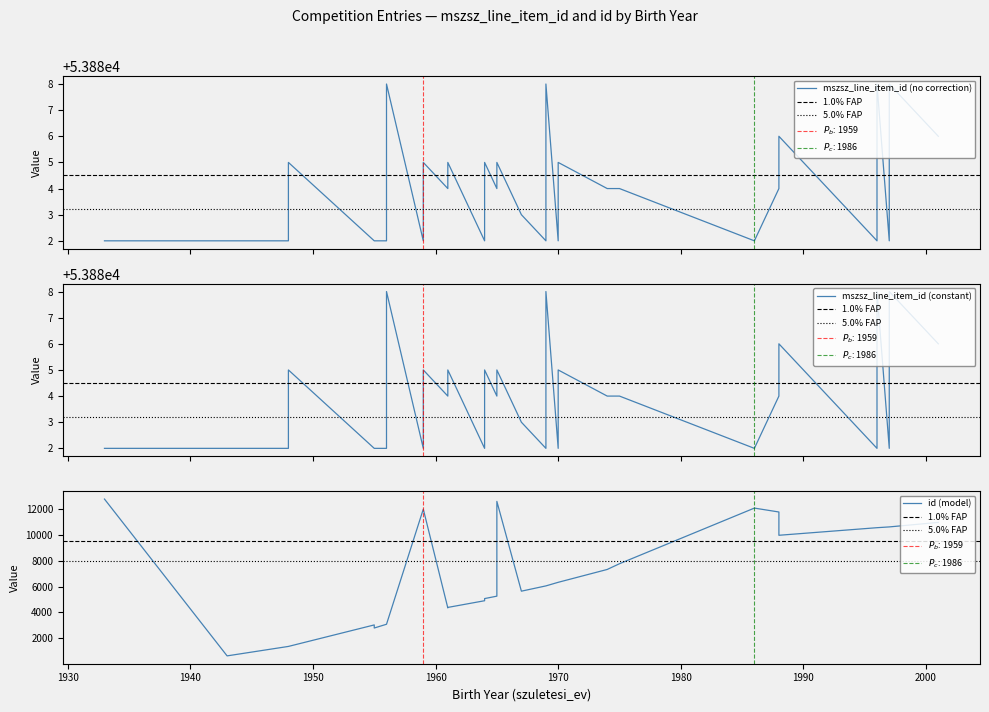

At 29, list the series in order from smallest to largest.

id, mszsz_line_item_id